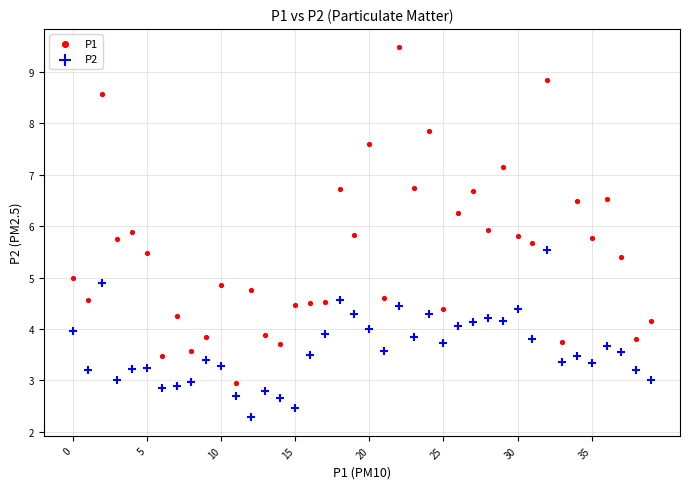

Which series has the largest Y range (max minus min)?

P1